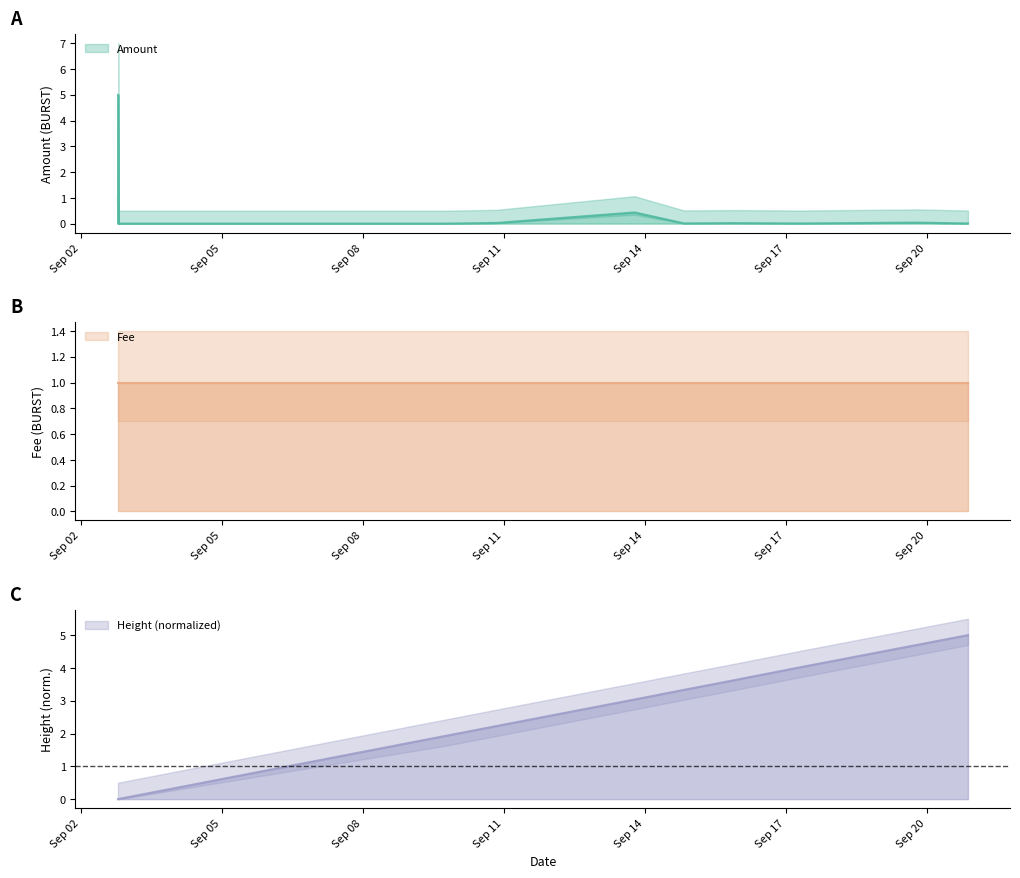

How many data points in Height are less than 3?

6